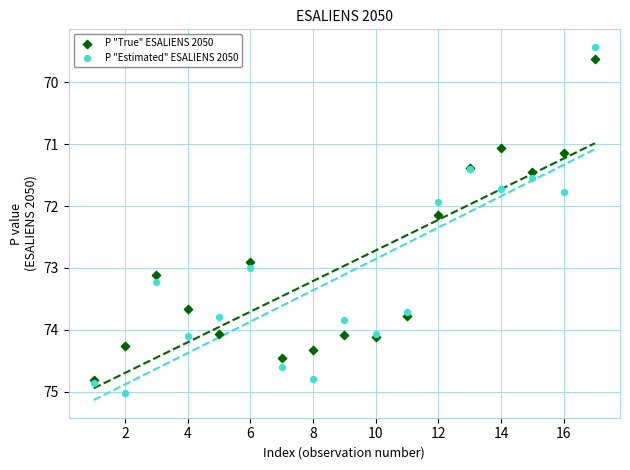

What are all the series names shown in the legend?

P "True" ESALIENS 2050, P "Estimated" ESALIENS 2050